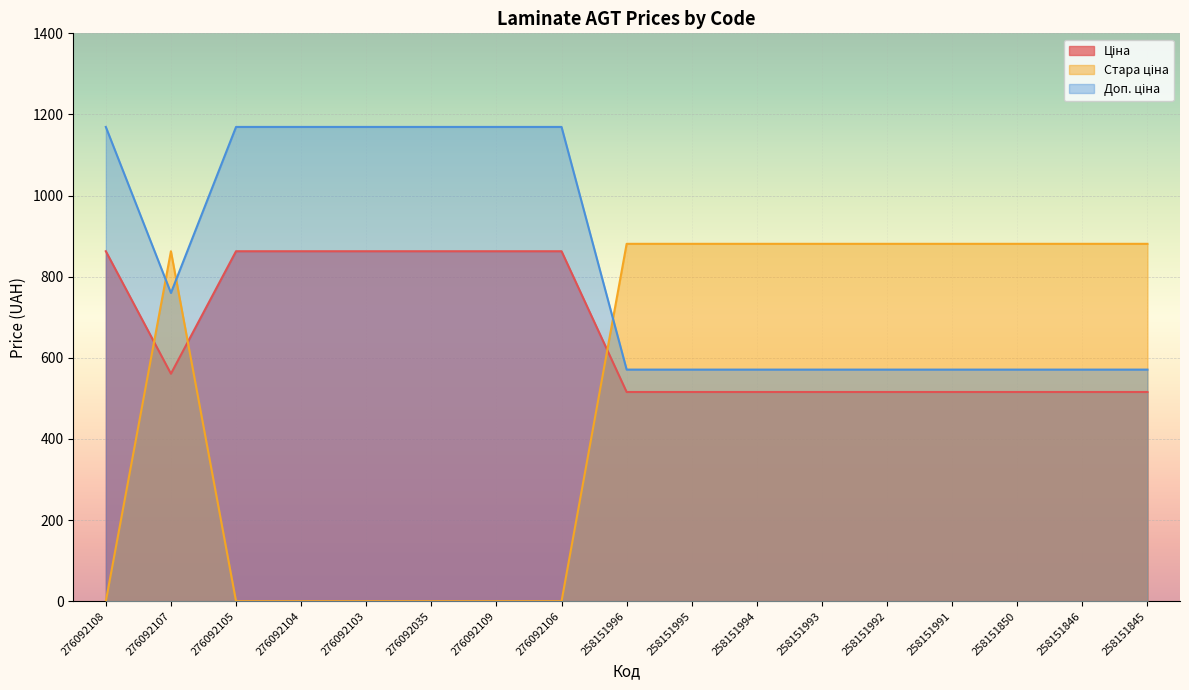

Reading right to left, transcribe all the data shown in this chart.

Ціна: 515.8	515.8	515.8	515.8	515.8	515.8	515.8	515.8	515.8	862.8	862.8	862.8	862.8	862.8	862.8	560.8	862.8
Стара ціна: 881.1	881.1	881.1	881.1	881.1	881.1	881.1	881.1	881.1	0.0	0.0	0.0	0.0	0.0	0.0	862.8	0.0
Доп. ціна: 571.0	571.0	571.0	571.0	571.0	571.0	571.0	571.0	571.0	1169.2	1169.2	1169.2	1169.2	1169.2	1169.2	760.0	1169.2